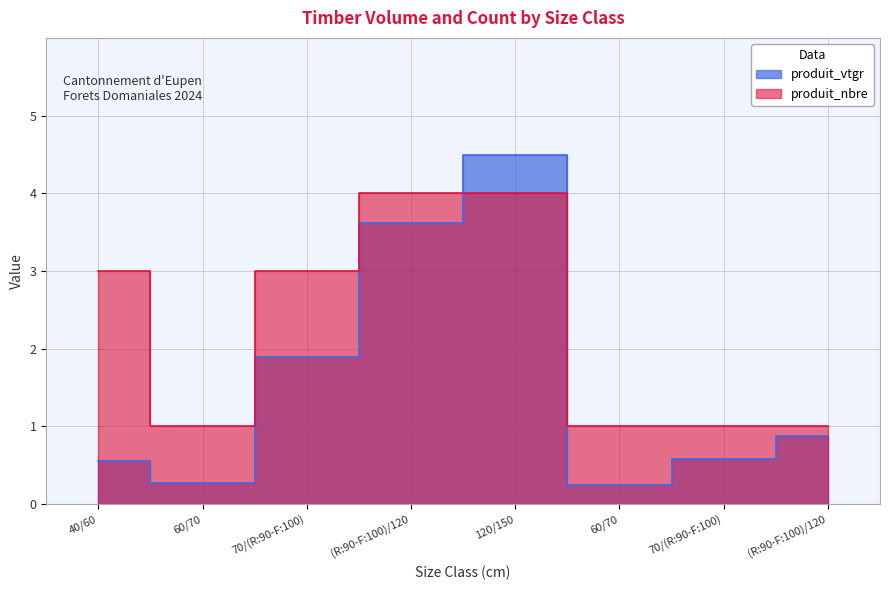

Is it true that produit_nbre equals 4.0 at (R:90-F:100)/120?

True